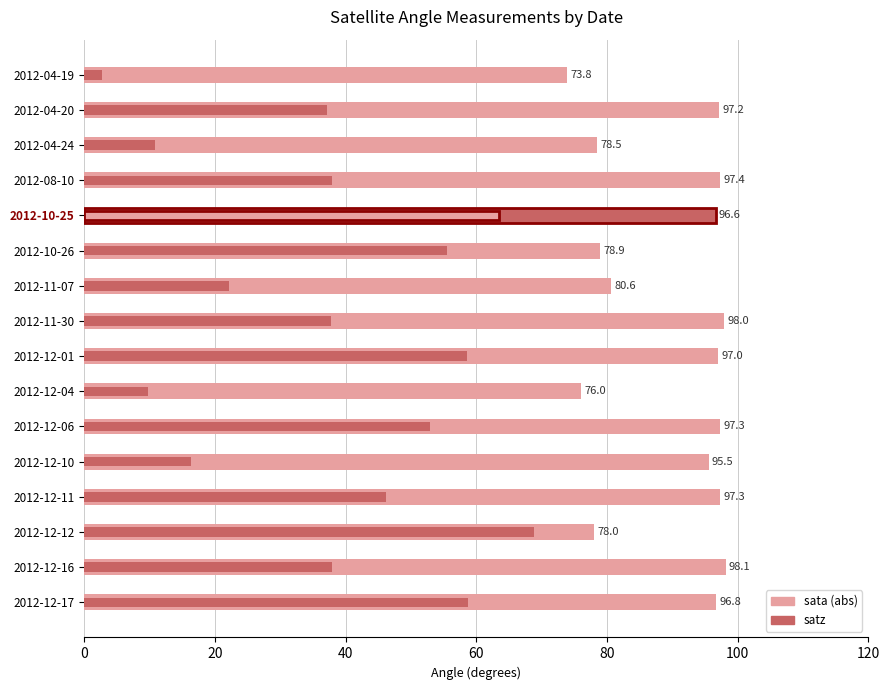

What are all the series names shown in the legend?

sata (abs), satz